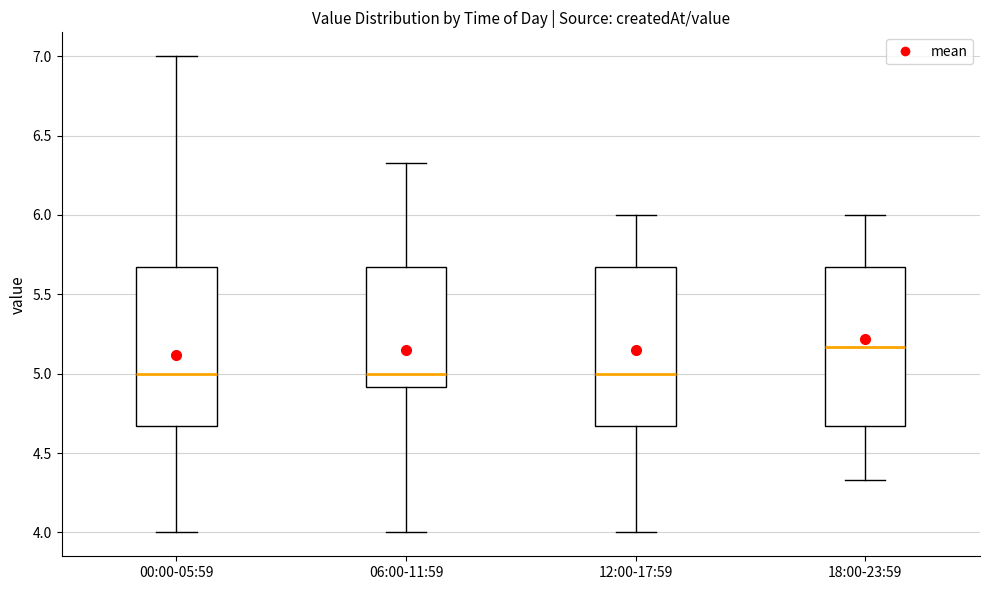

Reading left to right, transcribe this box plot: for each box, give where its median line is, the range the box spans, and where its two whiskers end, as read against the y-axis. The values are not printed on the chart, so give them approximately, as read against the axis.

00:00-05:59: median 5.00, box 4.65 to 5.65, whiskers 4.00 to 7.00
06:00-11:59: median 5.00, box 4.90 to 5.65, whiskers 4.00 to 6.35
12:00-17:59: median 5.00, box 4.65 to 5.65, whiskers 4.00 to 6.00
18:00-23:59: median 5.15, box 4.65 to 5.65, whiskers 4.35 to 6.00